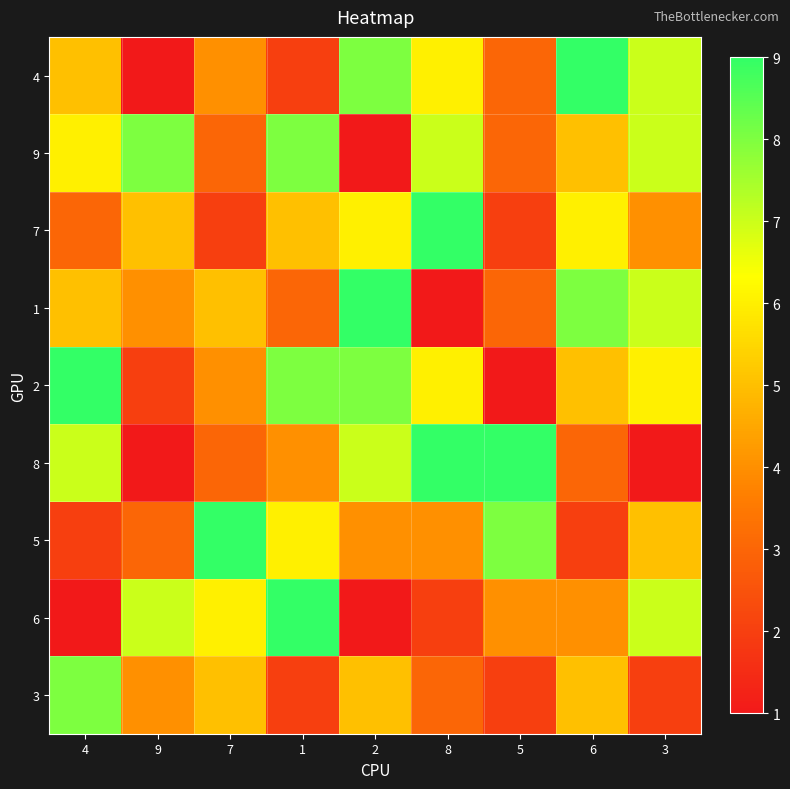

What is the difference between the highest and lowest values at 7?

7